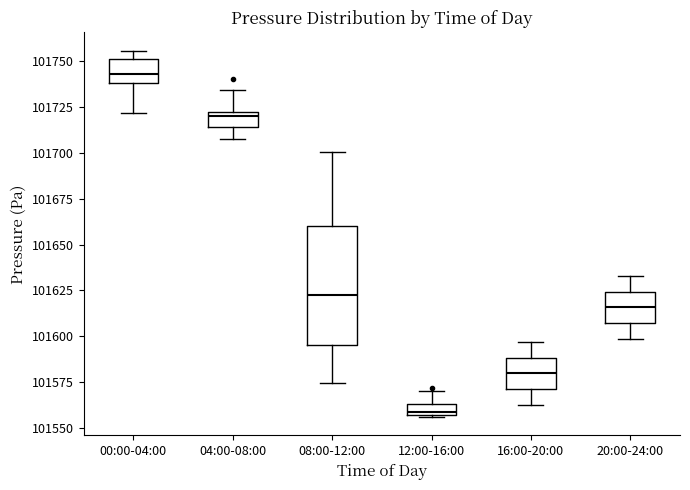

Comparing the boxes themselves (not the whiskers), which one is the tallest?

08:00-12:00